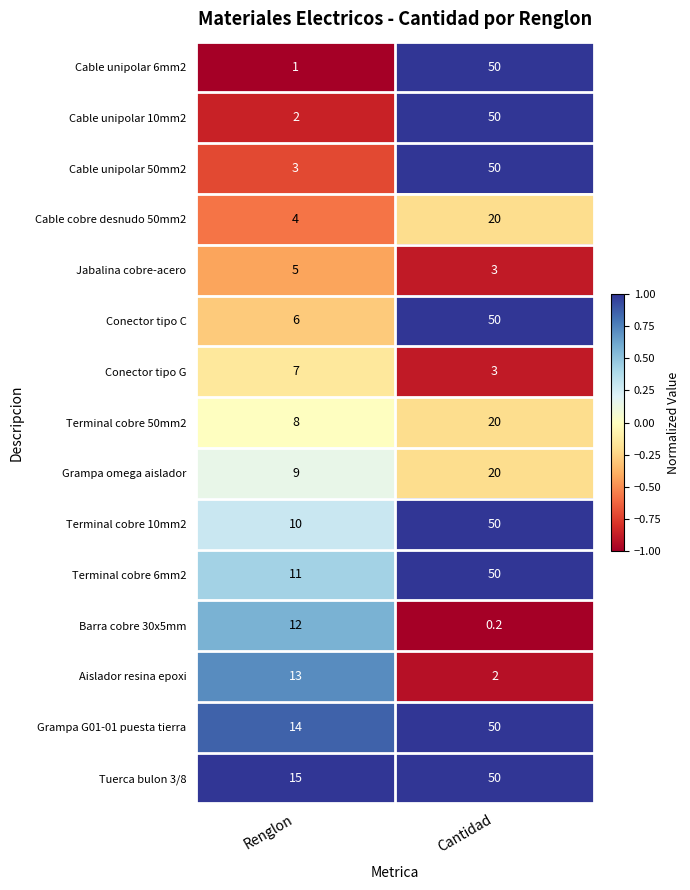

The value of Cable unipolar 50mm2 at Renglon is 1.3. True or false?

False